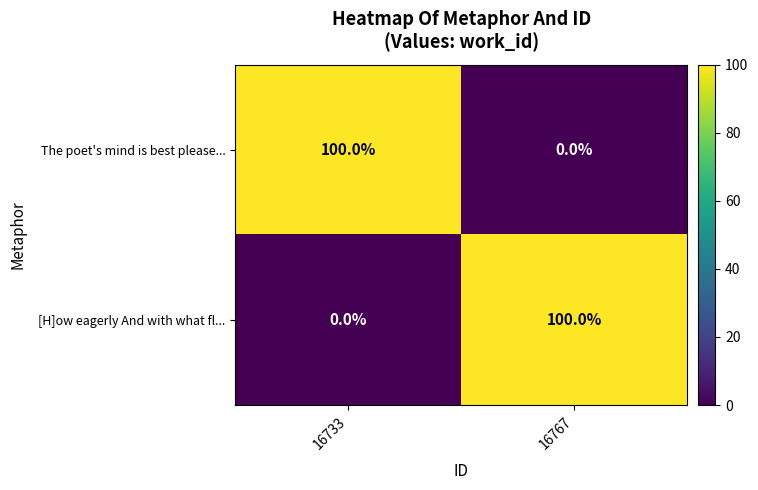

What is the spread (max minus min) of values at 16733?

100